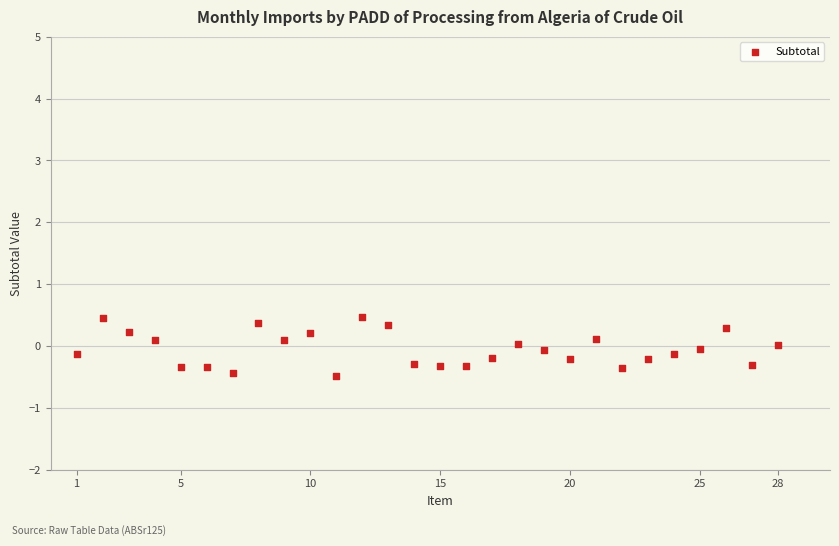

What is the range of X values (max minus min)?

27.0